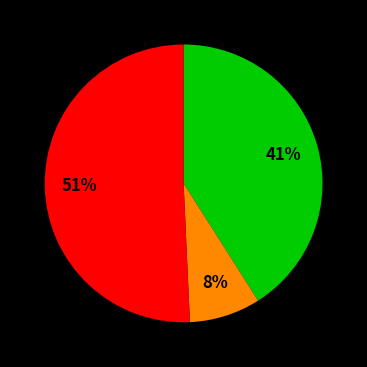

Is there any slice that represents more than half of the pie?

Yes